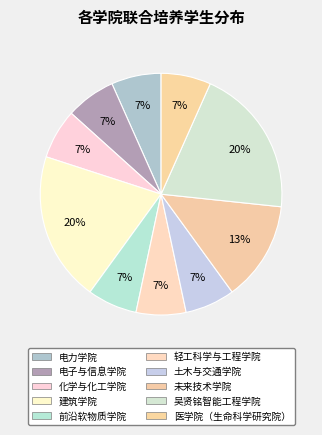

What is the smallest slice in the pie chart?

电力学院